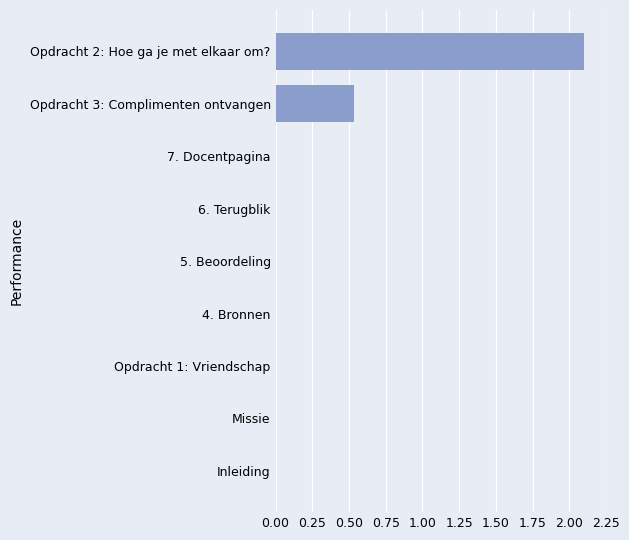

What is the average value?

0.3